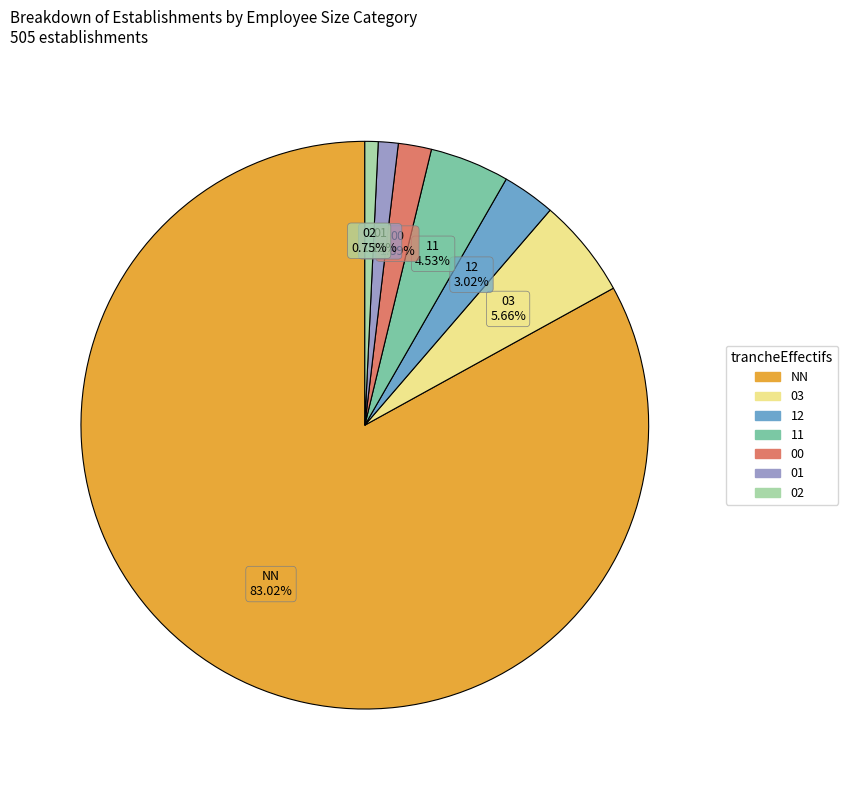

Do NN and 12 together represent more than half of the pie?

Yes